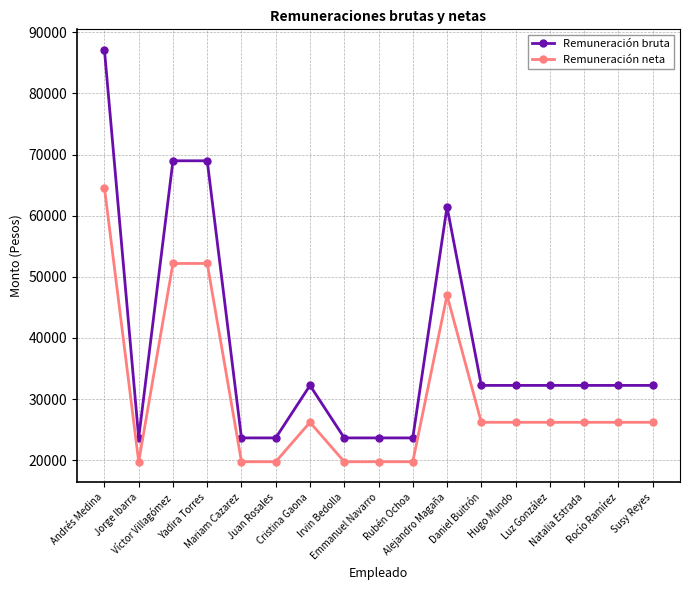

At which label does Remuneración bruta reach its peak?

Andrés Medina